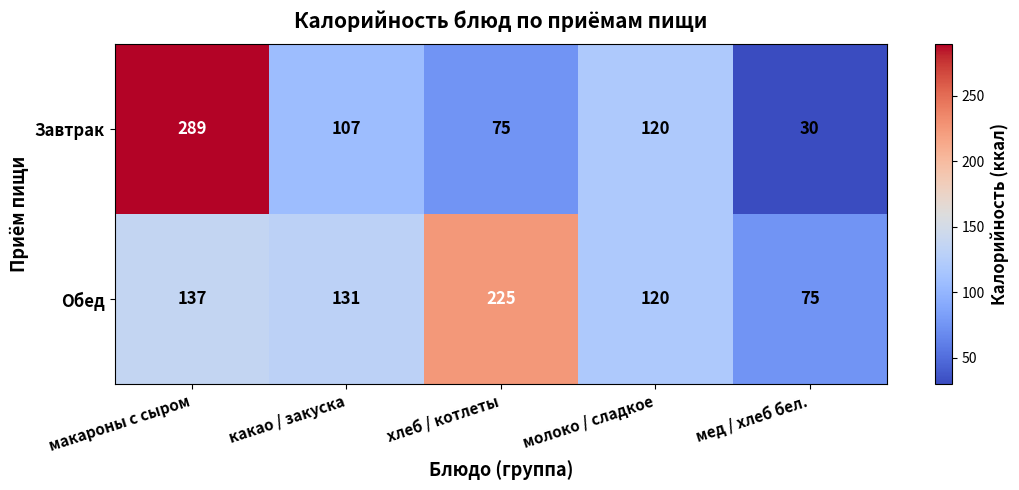

Reading left to right, transcribe all the data shown in this chart.

Завтрак: 289	107	75	120	30
Обед: 137	131	225	120	75